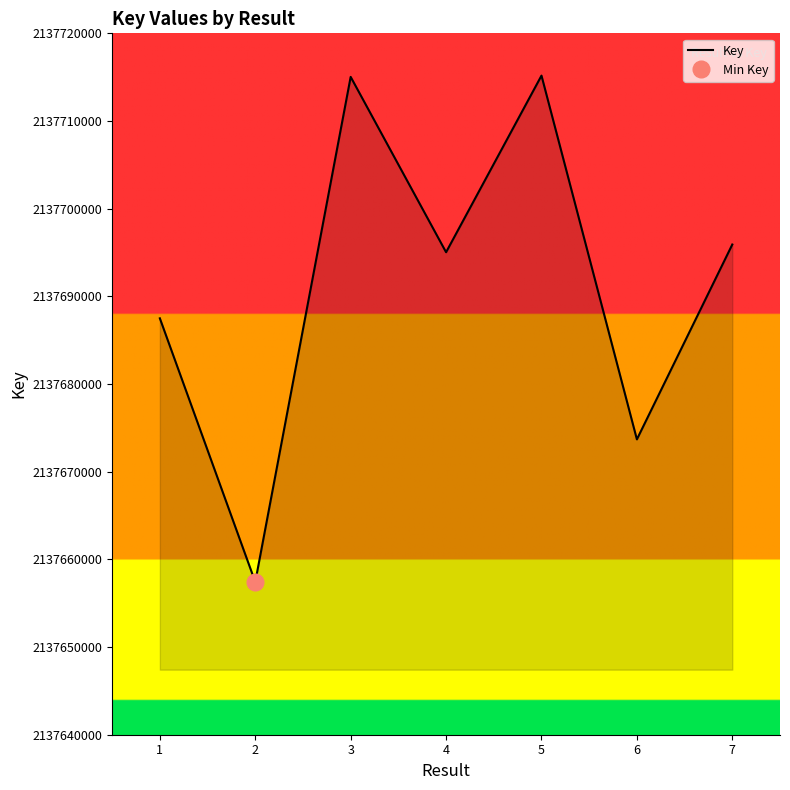

True or false: the data shows 1477356397 at 2.

False